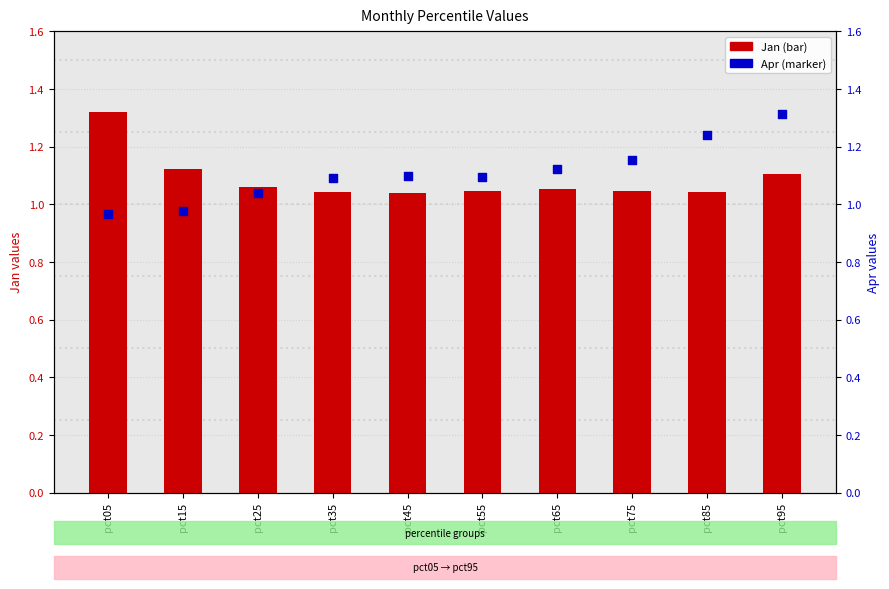

What are all the series names shown in the legend?

Jan, Apr